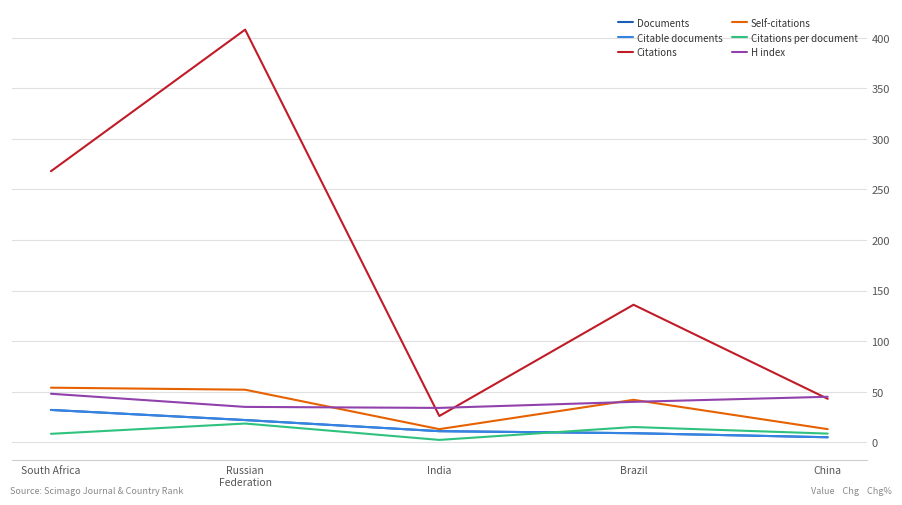

Does the chart have visible grid lines?

Yes